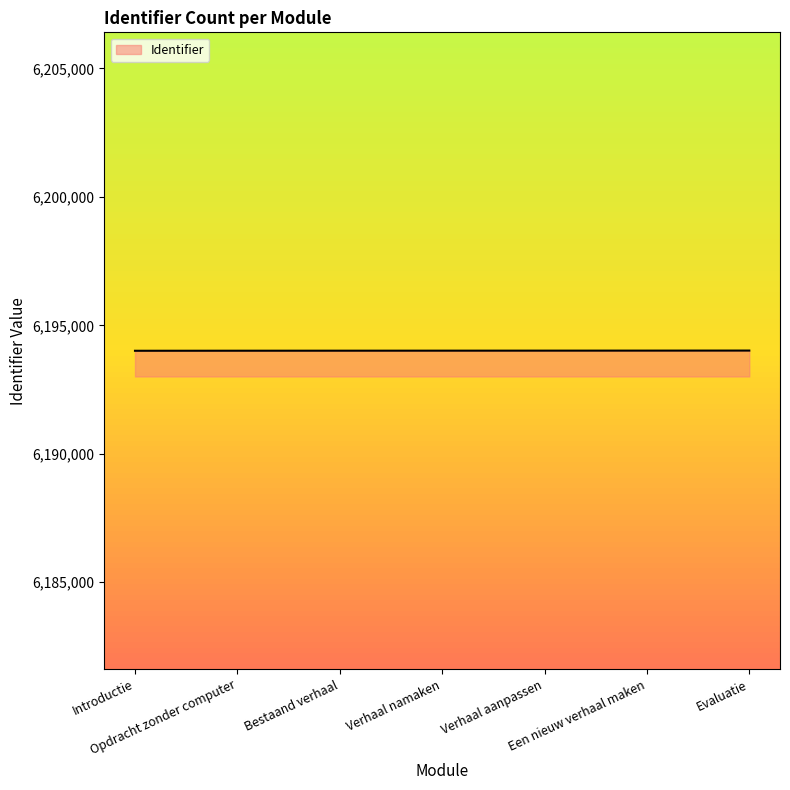

What is the sum of all values?

43358105